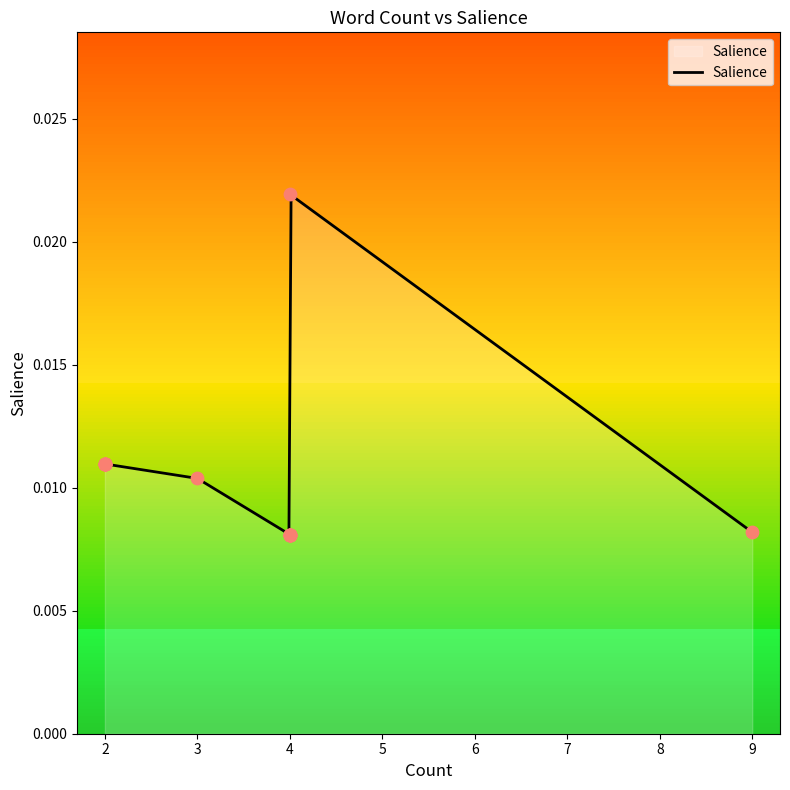

Which has a higher value, 4 or 2?

4